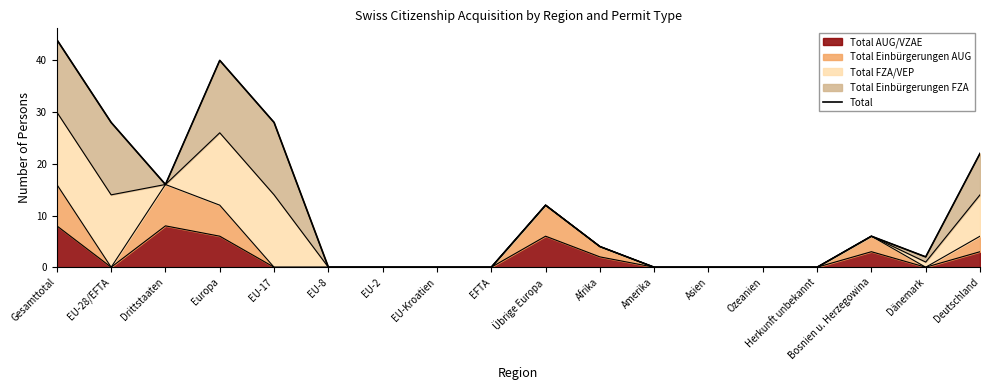

How many interior local valleys (lower than both neighbors) does the data have?

2